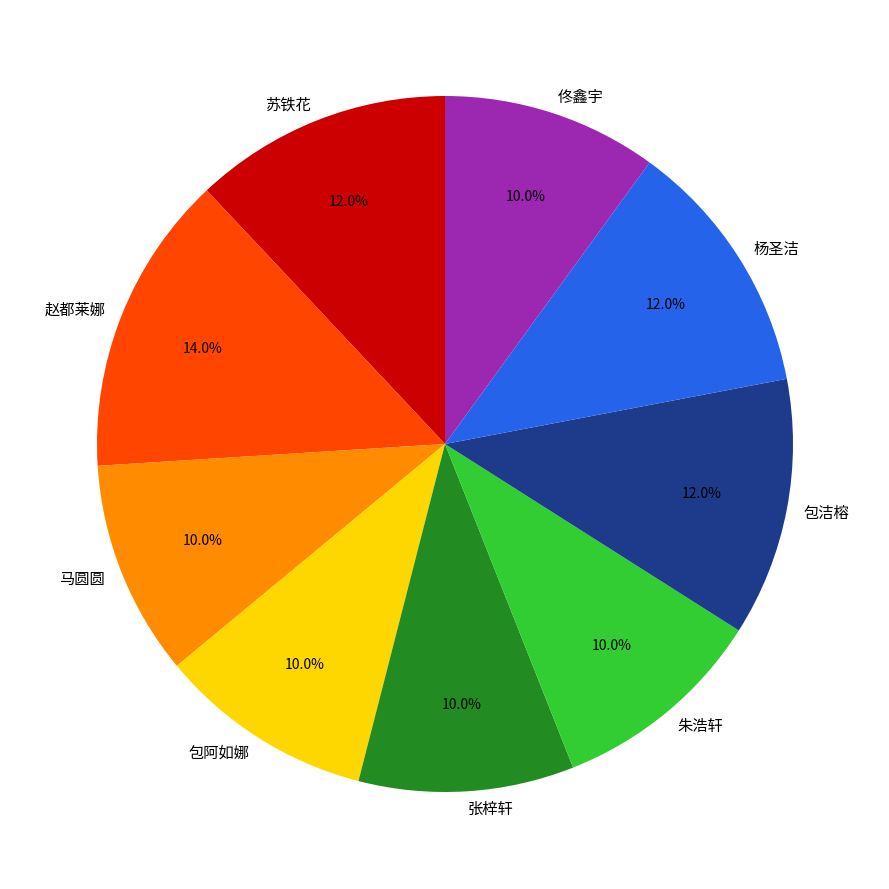

What percentage is the 赵都莱娜 slice, to the nearest percent?

14%